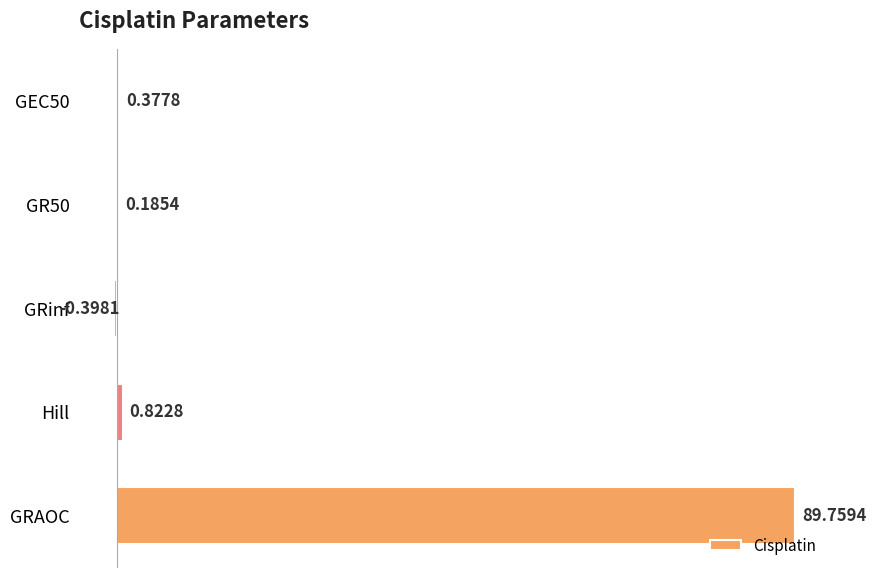

How many series are shown in this chart?

1